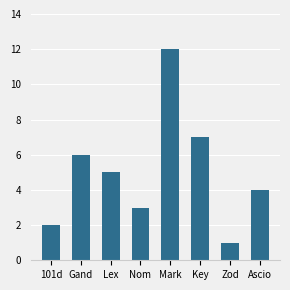

What is the sum of all values?

40